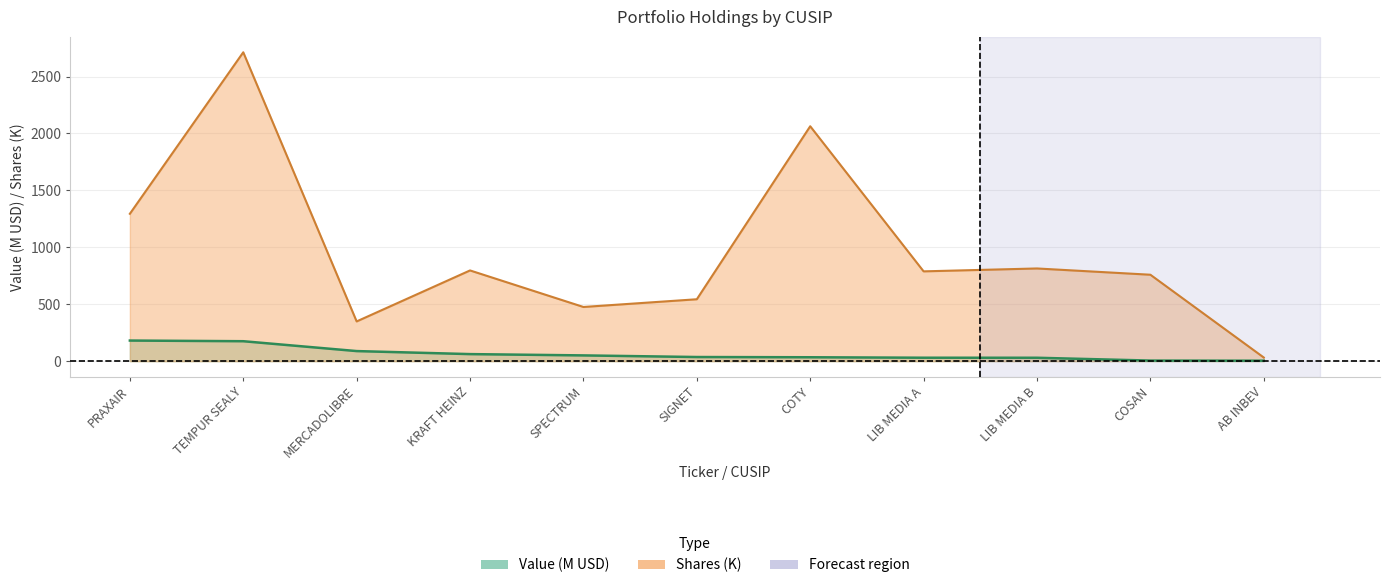

At LIB MEDIA B, list the series in order from largest to smallest.

Shares or principal amount, Value